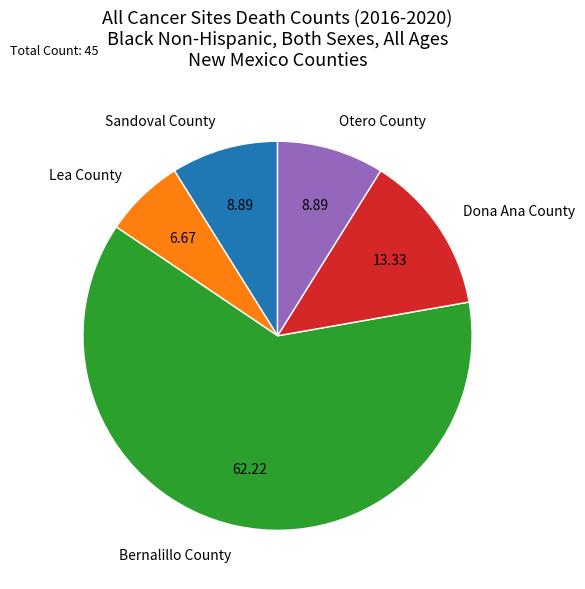

Between Sandoval County and Bernalillo County, which is larger?

Bernalillo County